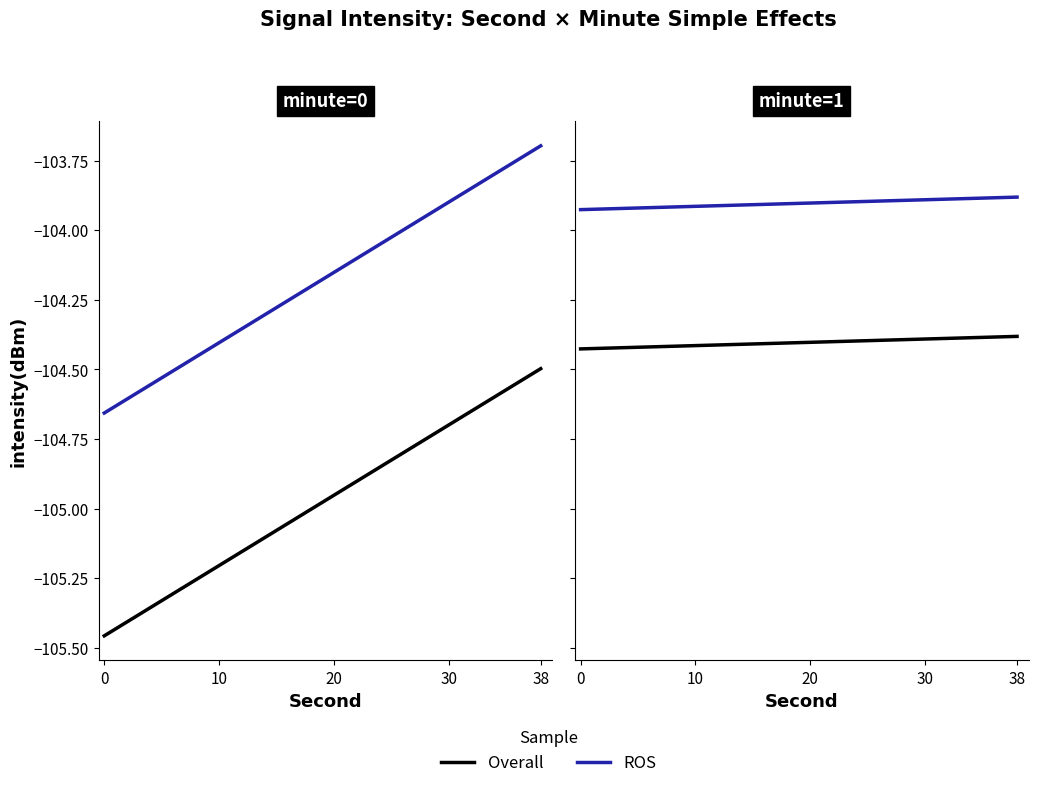

Is it true that ROS equals -157.5 at 38?

False